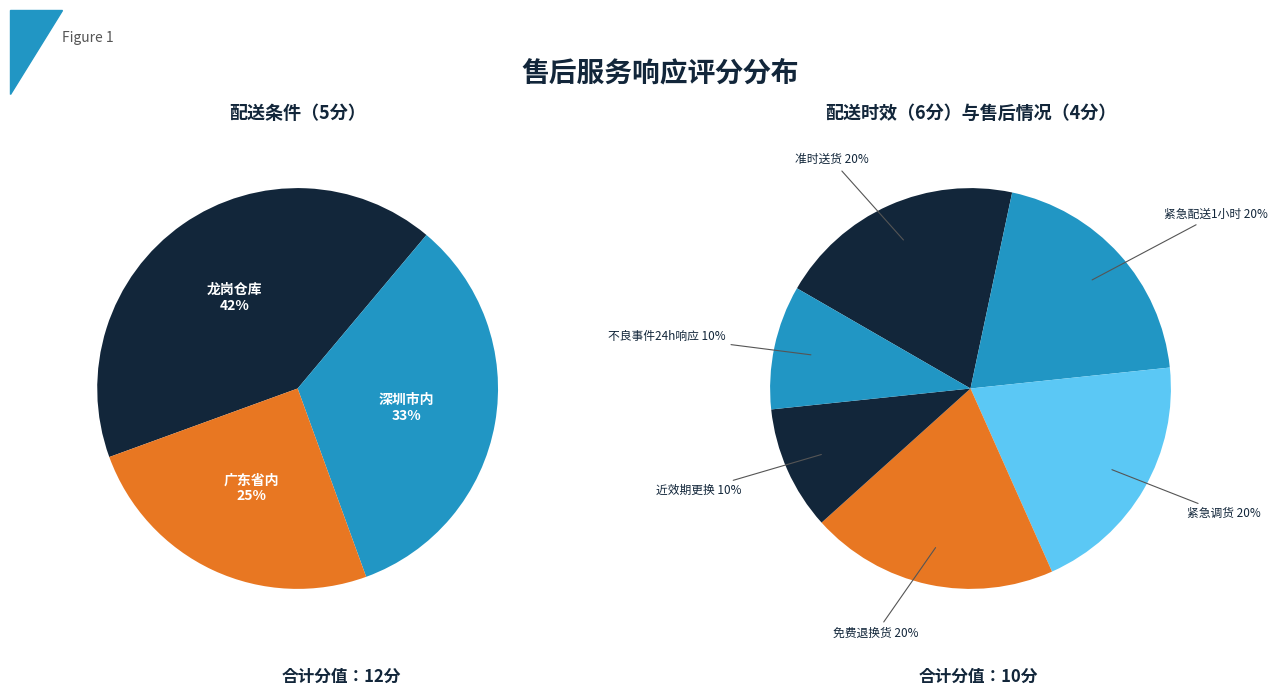

What percentage is the 1 slice, to the nearest percent?

33%